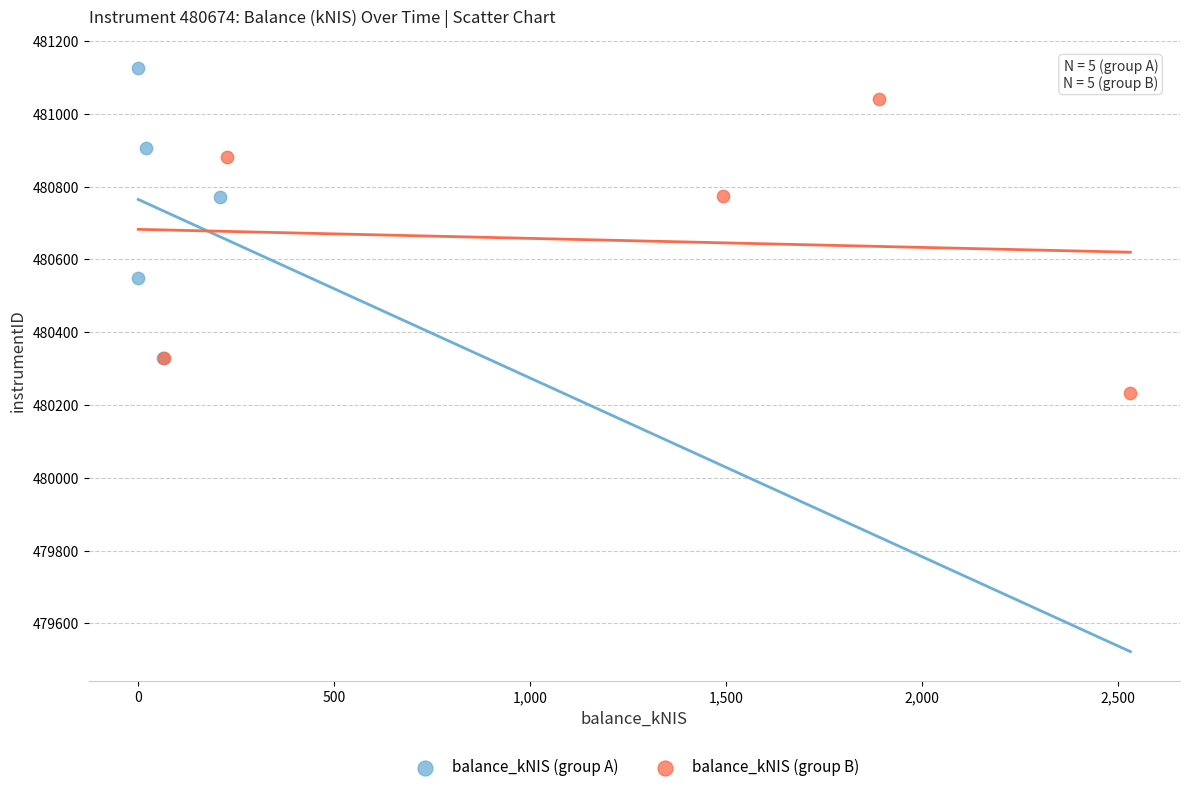

Which series reaches the maximum Y coordinate?

balance_kNIS (group A)